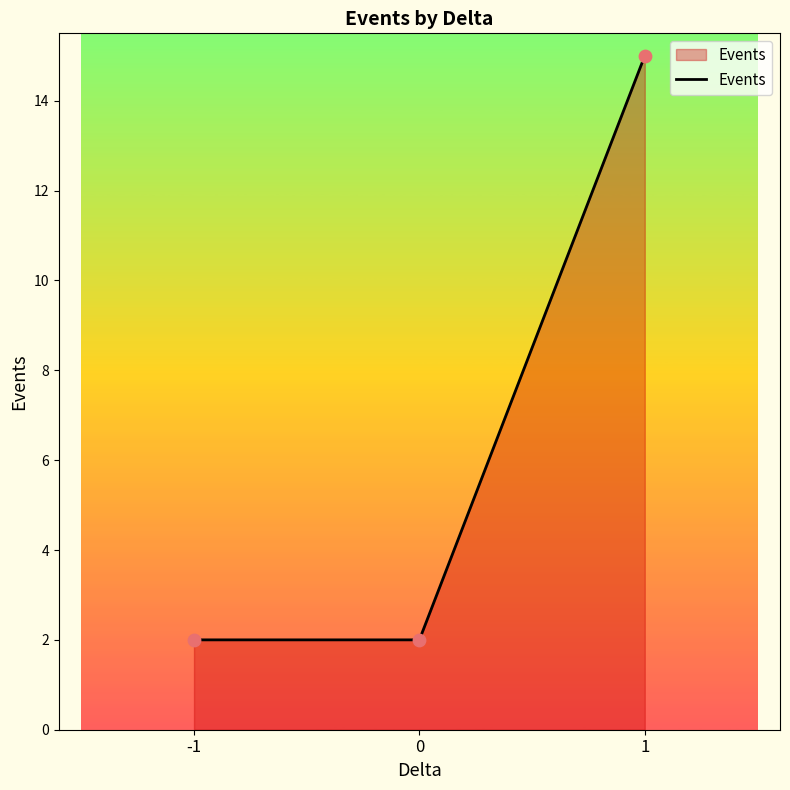

What is the change in value from 0 to 1?

+13